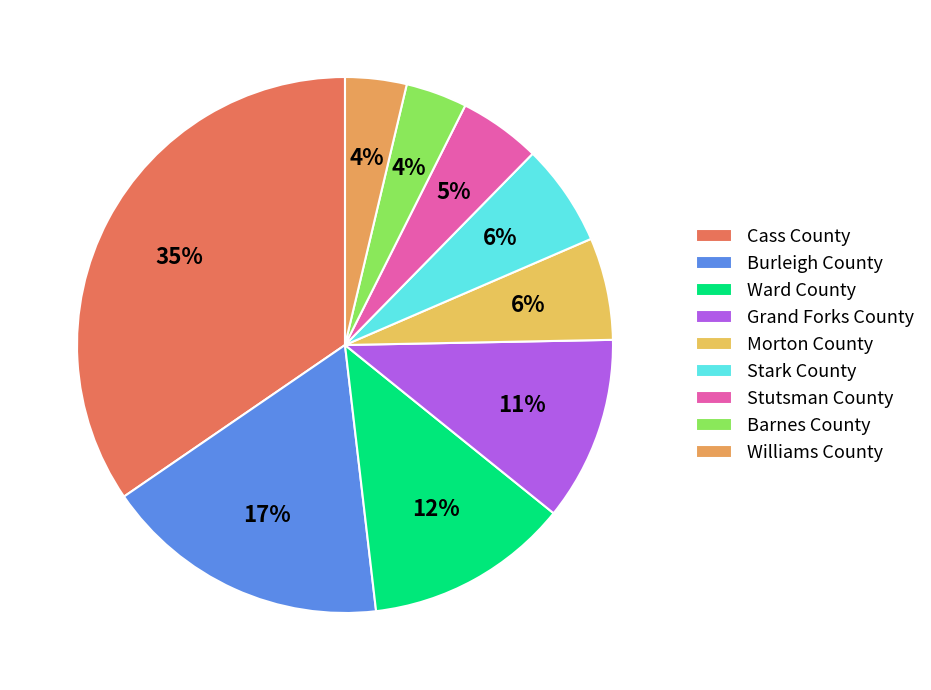

Does Barnes County represent more than half of the total?

No